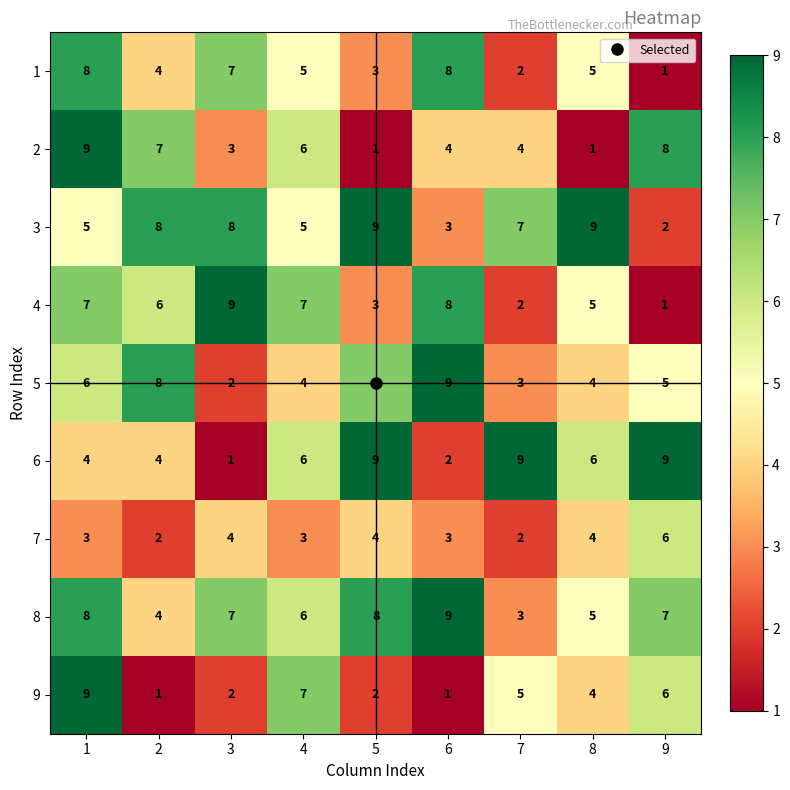

Which series changed the most between 4 and 6?

9